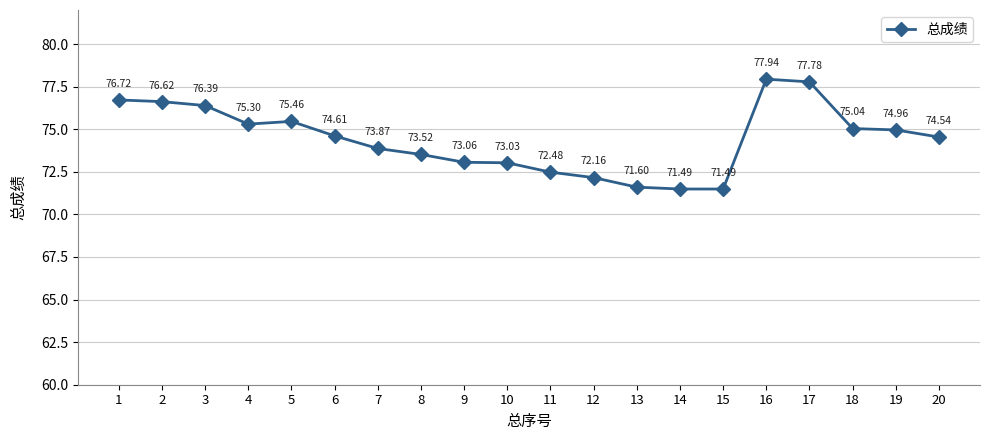

How many points are higher than both their immediate neighbors (excluding endpoints)?

2